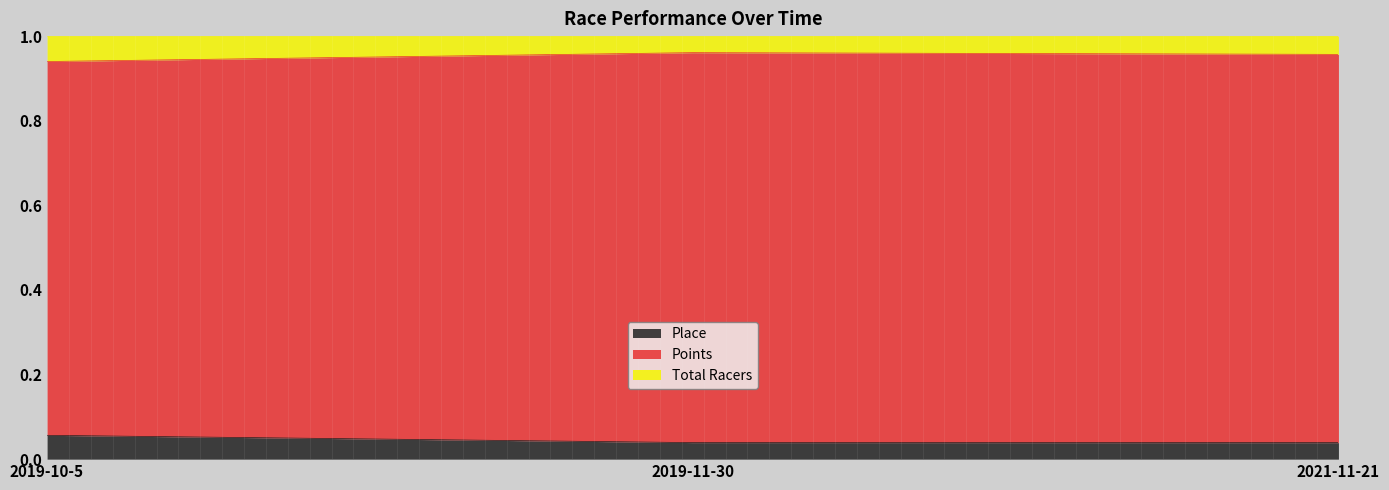

At how many categories does at least one series exceed 0?

3